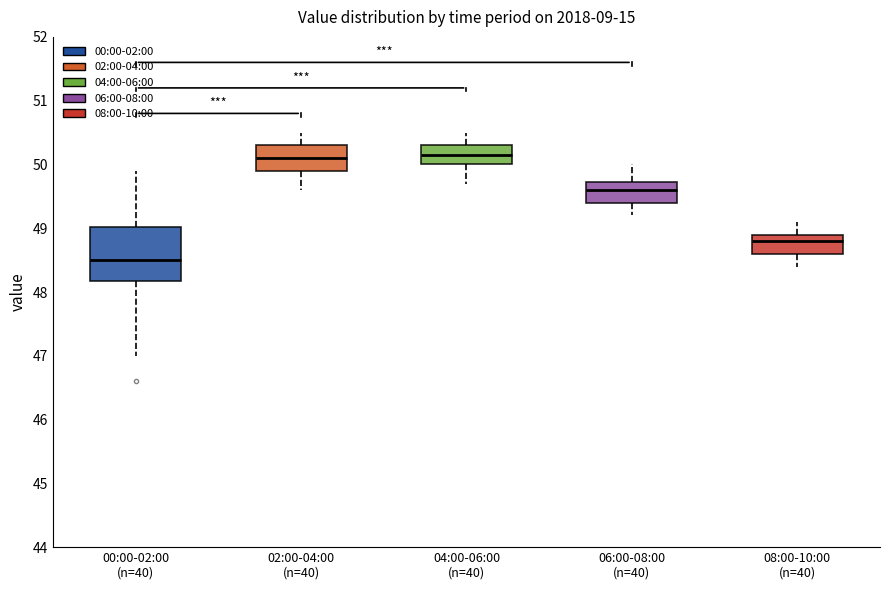

Reading left to right, transcribe this box plot: for each box, give where its median line is, the range the box spans, and where its two whiskers end, as read against the y-axis. The values are not printed on the chart, so give them approximately, as read against the axis.

00:00-02:00 (n=40): median 48.5, box 48.2 to 49.0, whiskers 47.0 to 49.9
02:00-04:00 (n=40): median 50.1, box 49.9 to 50.3, whiskers 49.6 to 50.5
04:00-06:00 (n=40): median 50.2, box 50.0 to 50.3, whiskers 49.7 to 50.5
06:00-08:00 (n=40): median 49.6, box 49.4 to 49.7, whiskers 49.2 to 50.0
08:00-10:00 (n=40): median 48.8, box 48.6 to 48.9, whiskers 48.4 to 49.1